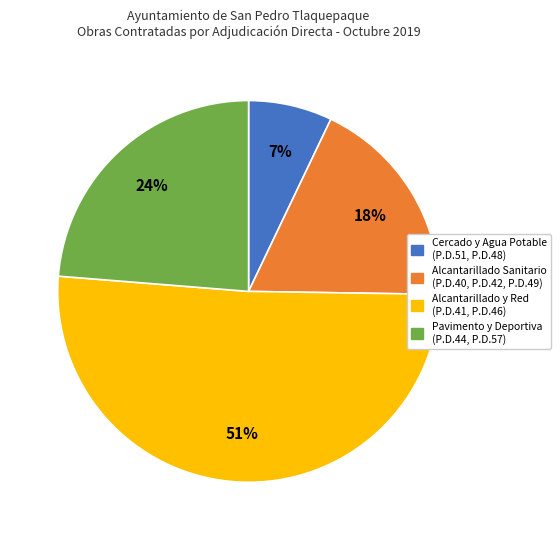

To the nearest percent, what is the difference between the largest and smallest slice percentages?

44%